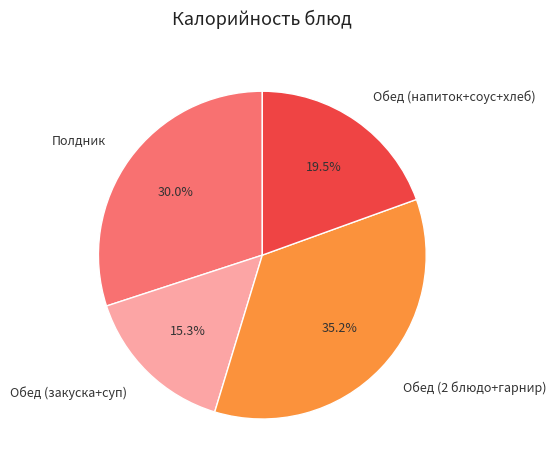

Approximately how many times larger is the value at Обед (напиток+соус+хлеб) compared to Обед (закуска+суп)?

1.3